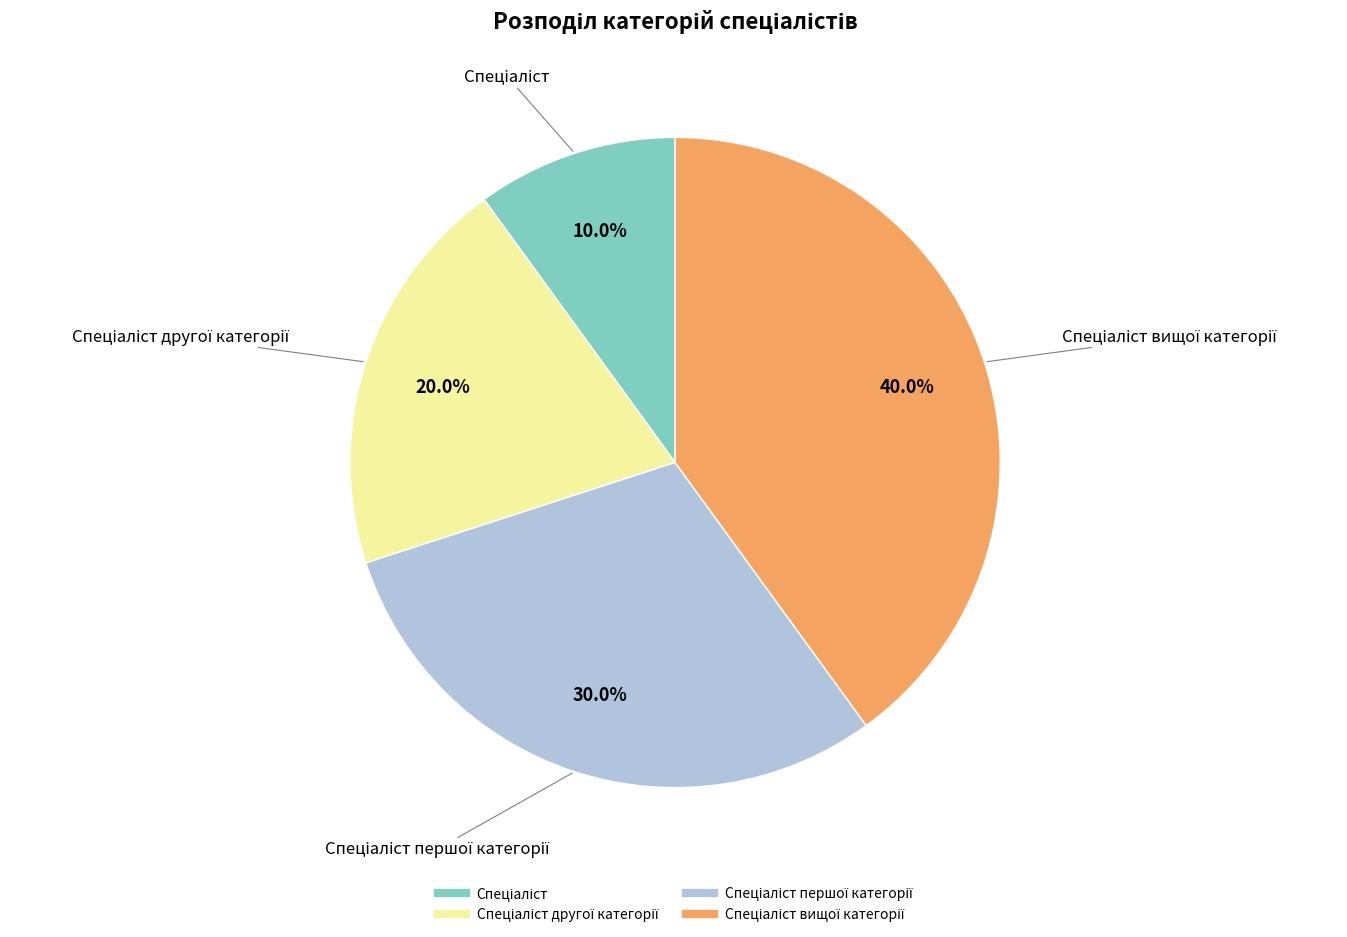

Does any single category account for the majority?

No